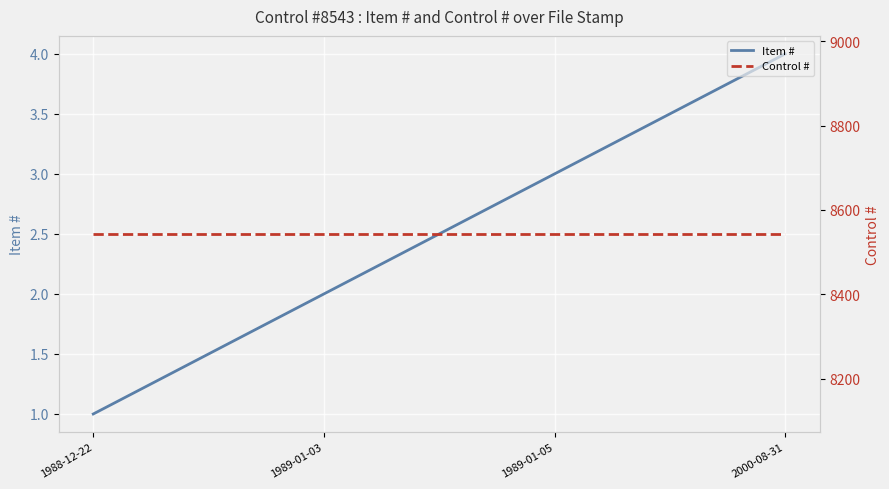

Between 1988-12-22 and 1989-01-05, which series saw the biggest shift?

Item #